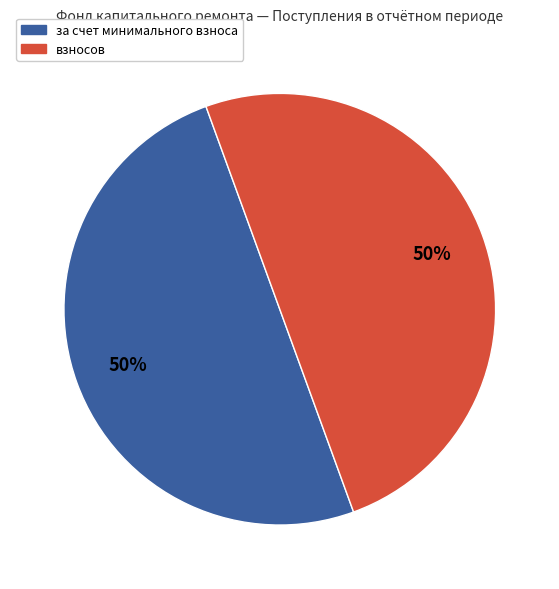

To the nearest percent, what is the average slice percentage?

50%